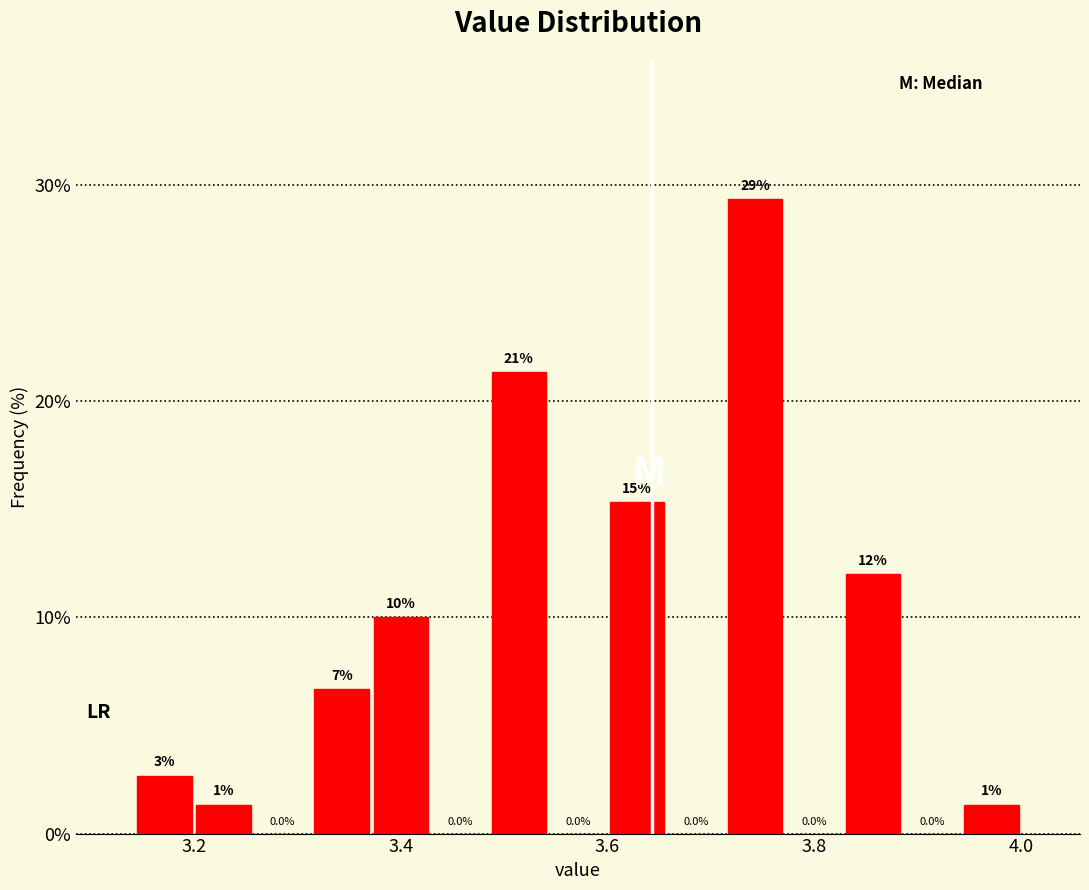

Read against the x-axis, roughly where is the centre of the tallest bar?

3.74